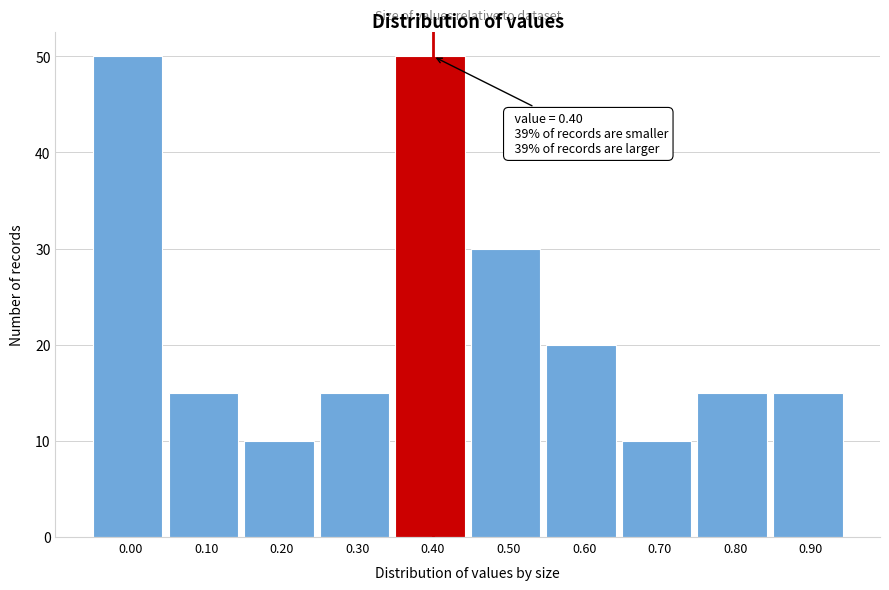

Reading right to left, what are all the values shown in this chart?

0.90=15	0.80=15	0.70=10	0.60=20	0.50=30	0.40=50	0.30=15	0.20=10	0.10=15	0.00=50